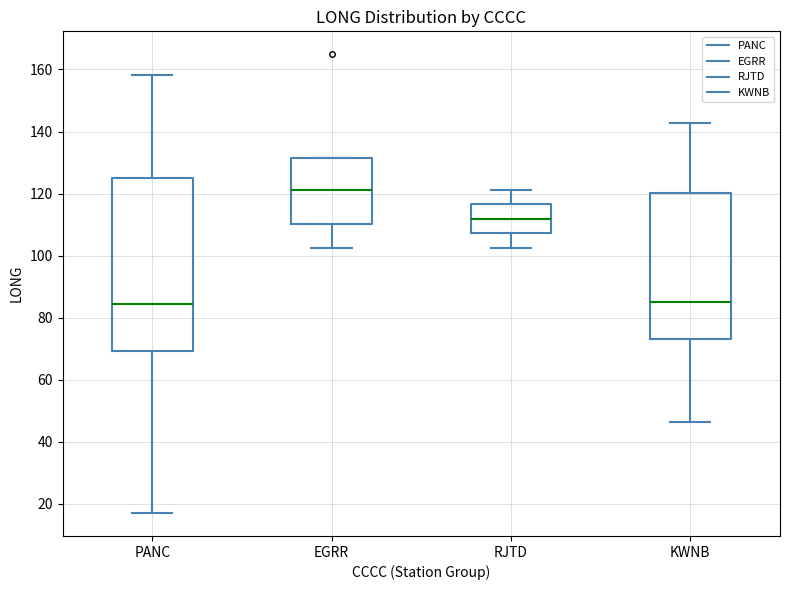

Which box is the tallest, from its lower edge to its upper edge?

PANC